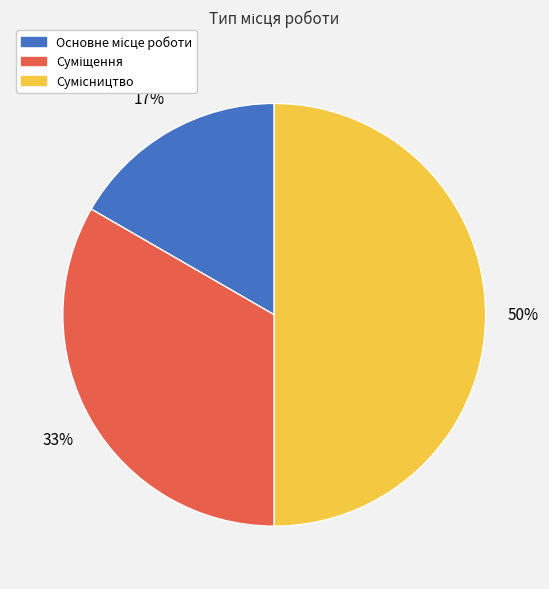

To the nearest percent, what is the difference between the largest and smallest slice percentages?

33%